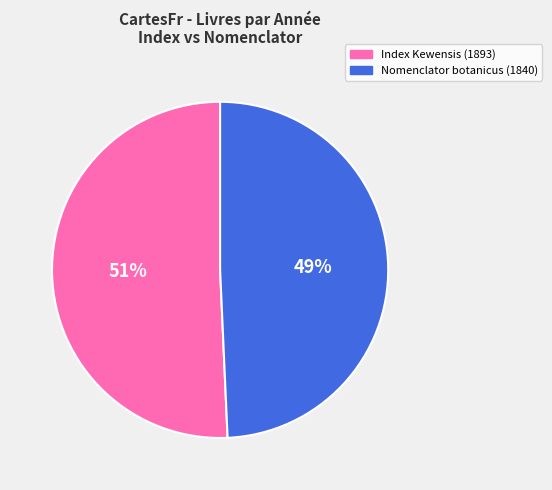

Between Index Kewensis (1893) and Nomenclator botanicus (1840), which is larger?

Index Kewensis (1893)